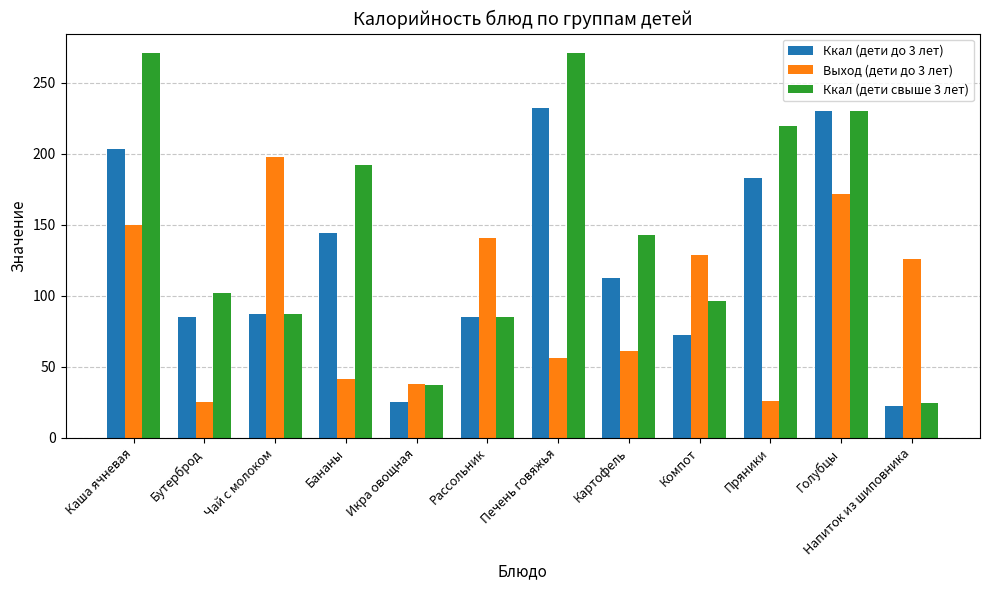

Rank the series by their maximum value, from lowest to highest.

Выход (дети до 3 лет), Ккал (дети до 3 лет), Ккал (дети свыше 3 лет)